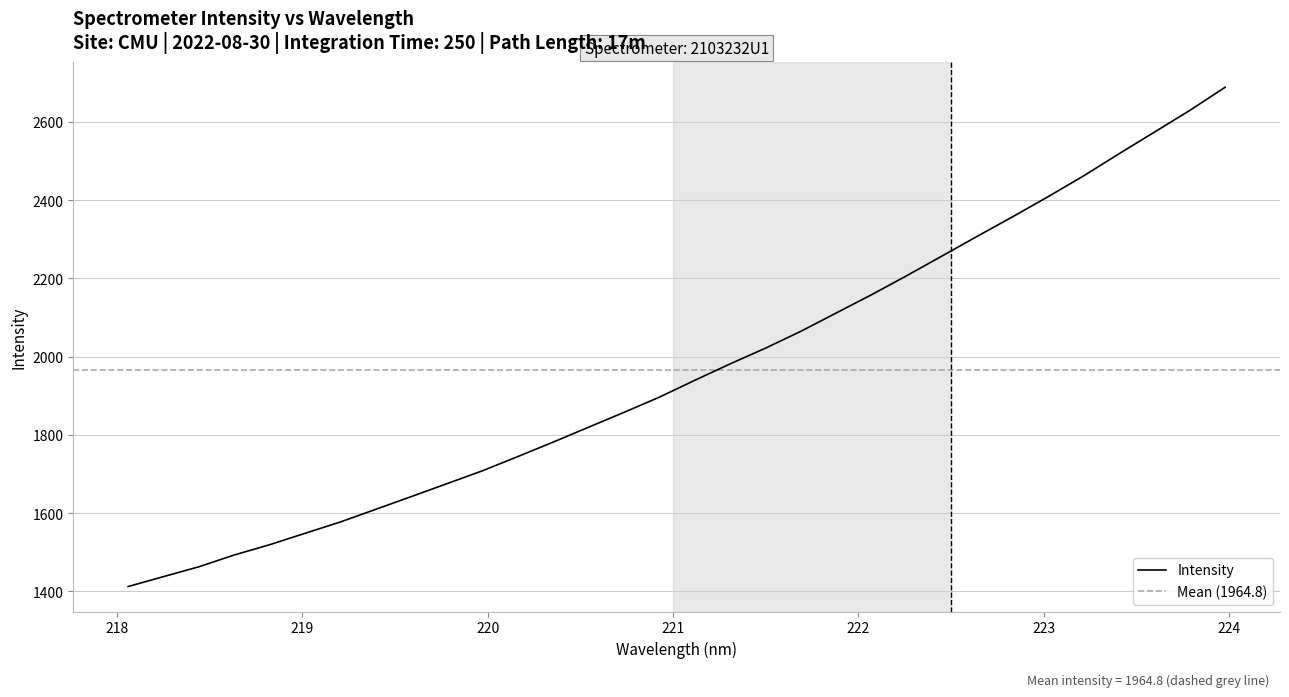

True or false: there are more than 2 points higher than both neighbors.

False